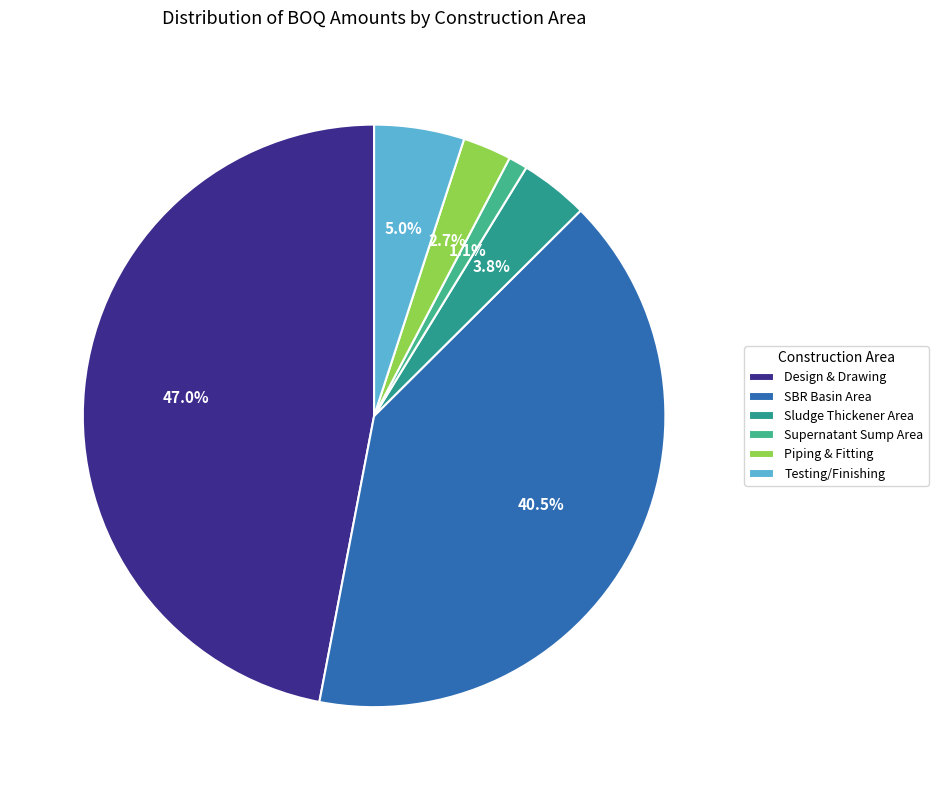

Count the number of slices in the pie.

6